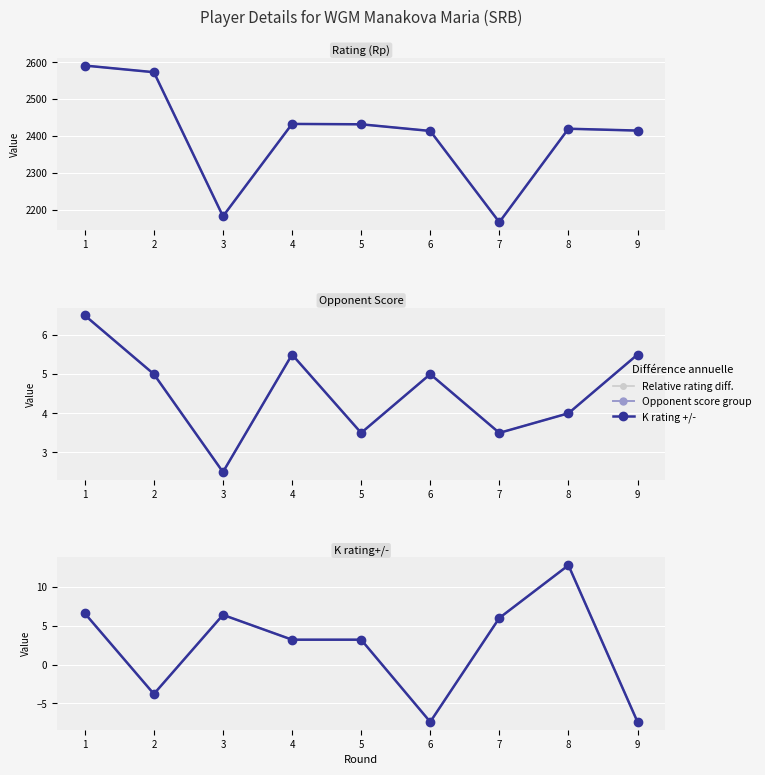

What is the sum of the Opponent Score values at 2 and 3?

7.5